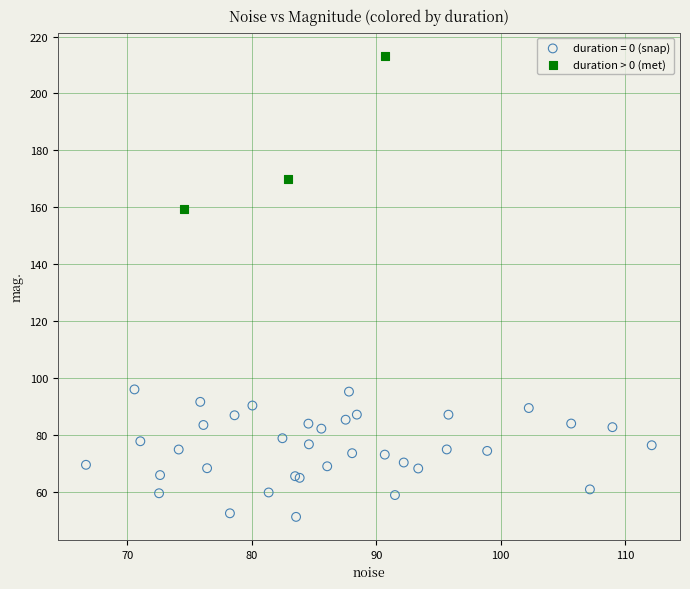

Which series reaches the minimum Y coordinate?

duration = 0 (snap)